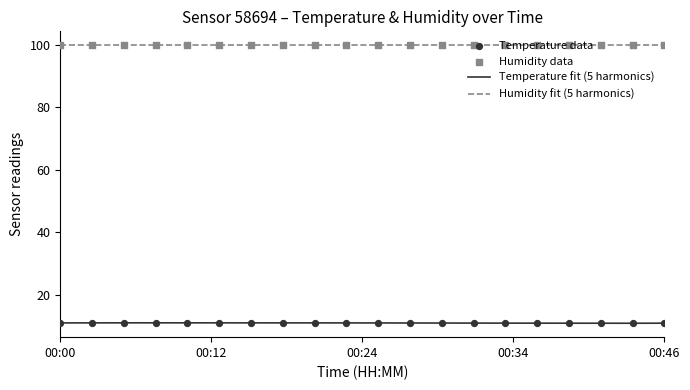

What is the highest value of the Temperature fit (5 harmonics) series?

11.0